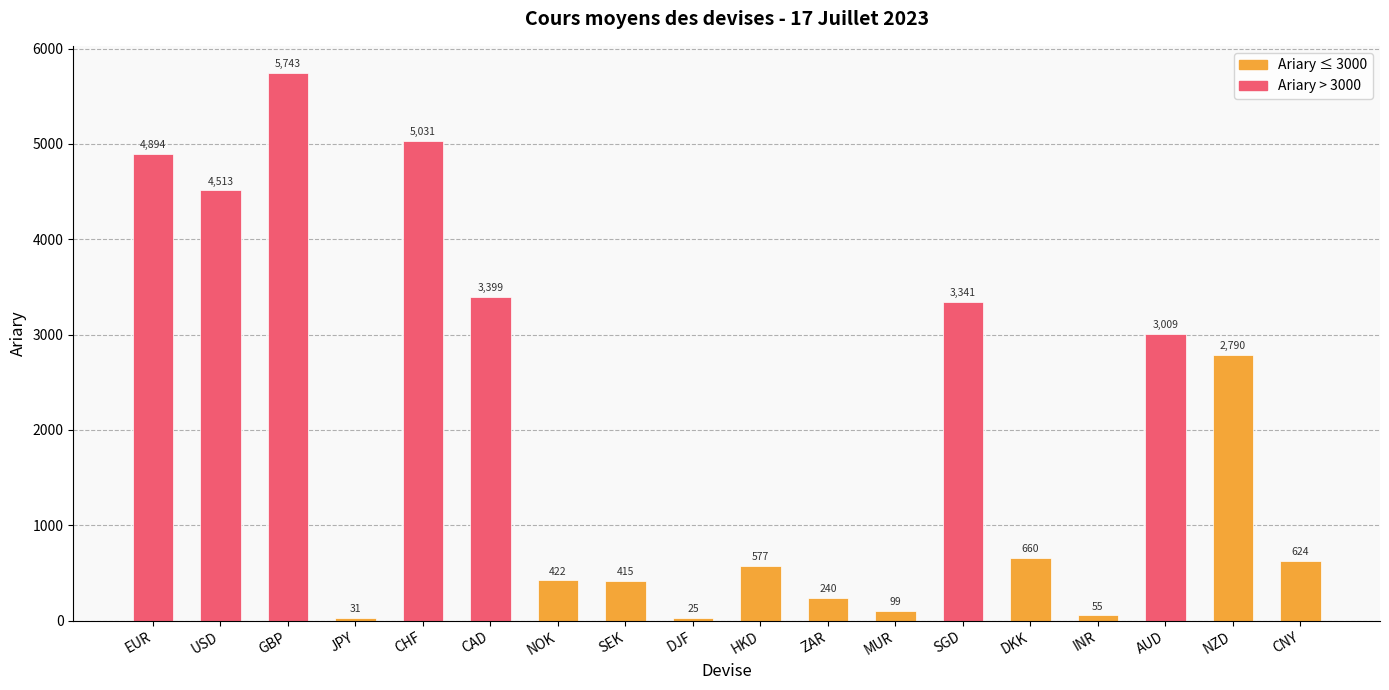

What is the difference between the values at USD and EUR?

381.1